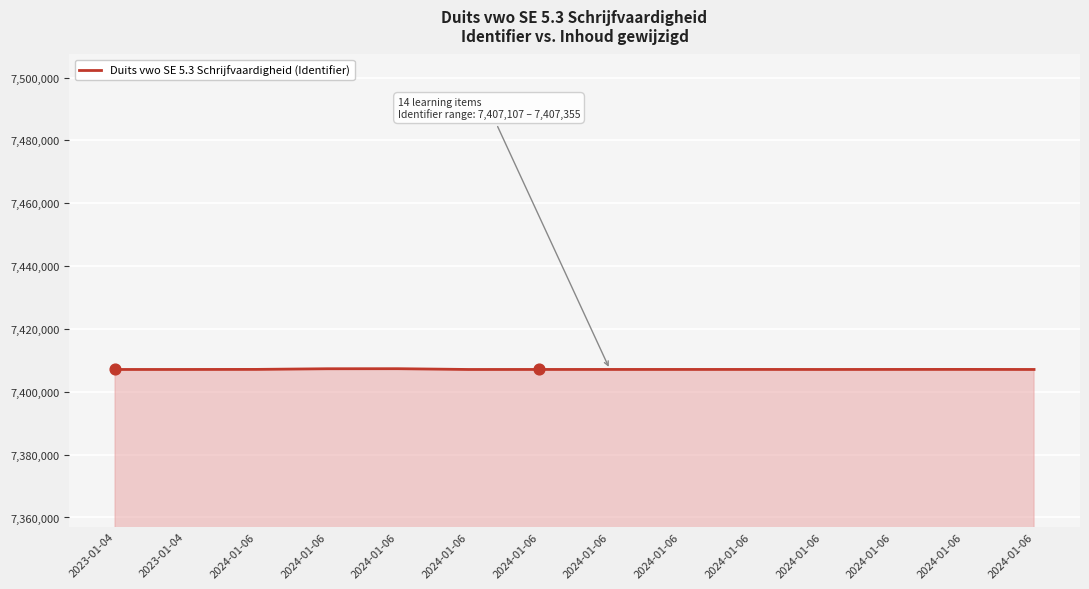

Does the chart have visible grid lines?

Yes